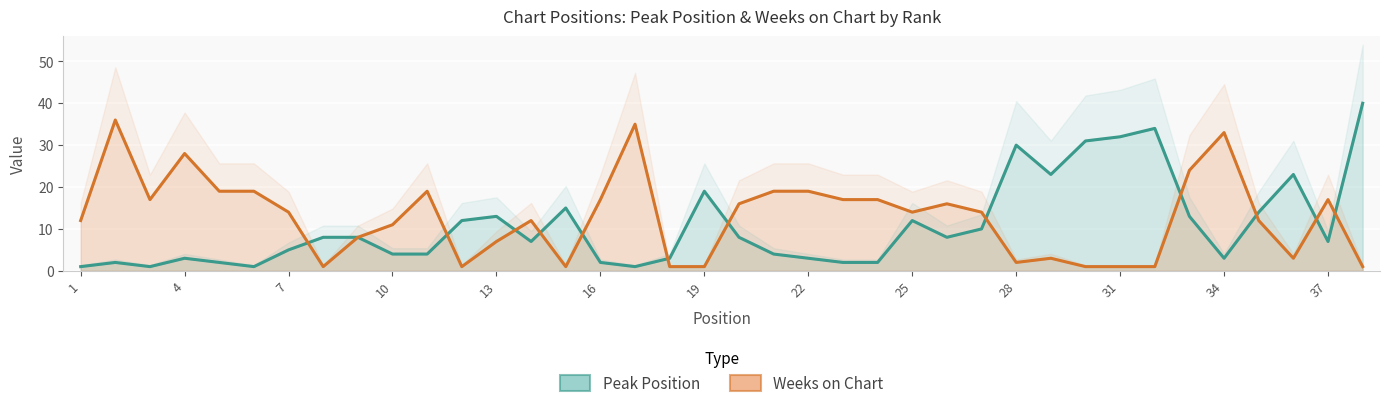

True or false: Weeks on Chart has a value of 19 at 13.

True